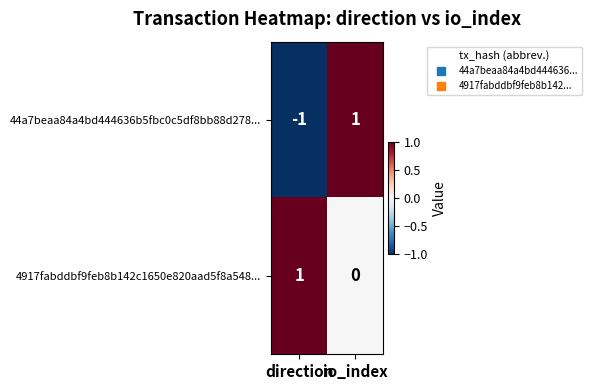

True or false: 4917fabddbf9feb8b142c1650e820aad5f8a548... has a value of 0 at io_index.

True